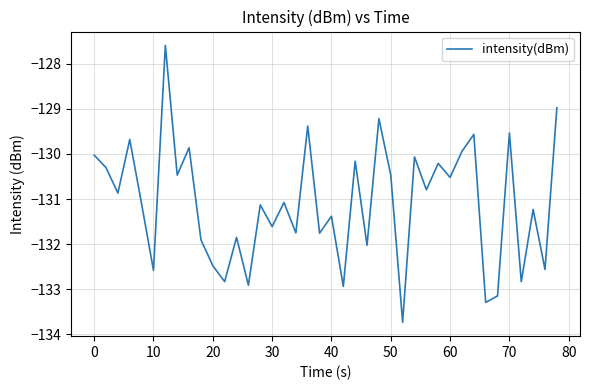

What is the minimum value shown in the chart?

-133.7